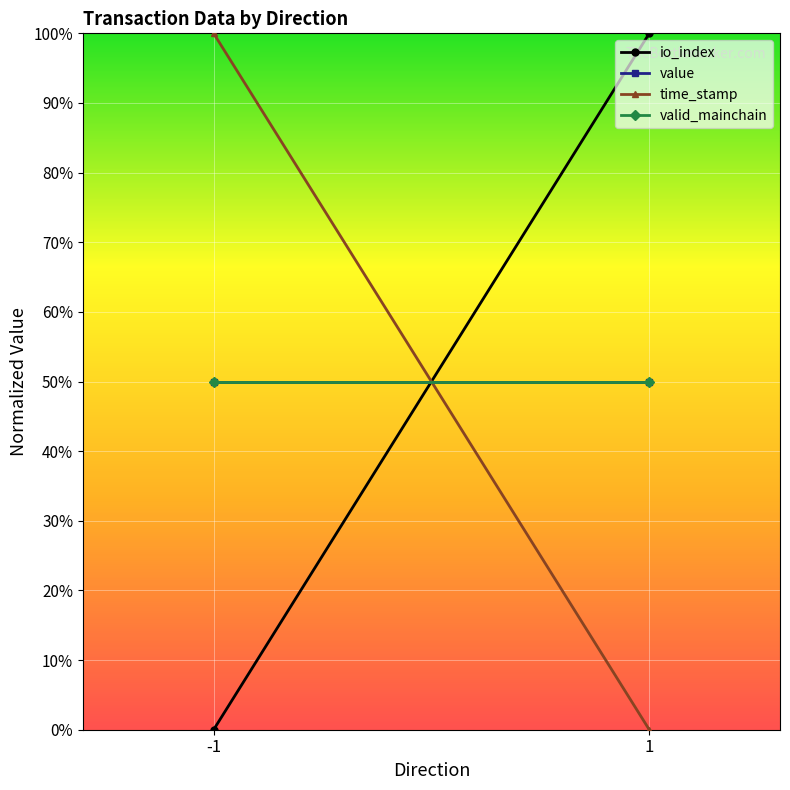

What is the difference between the highest and lowest values at 1?

1.0